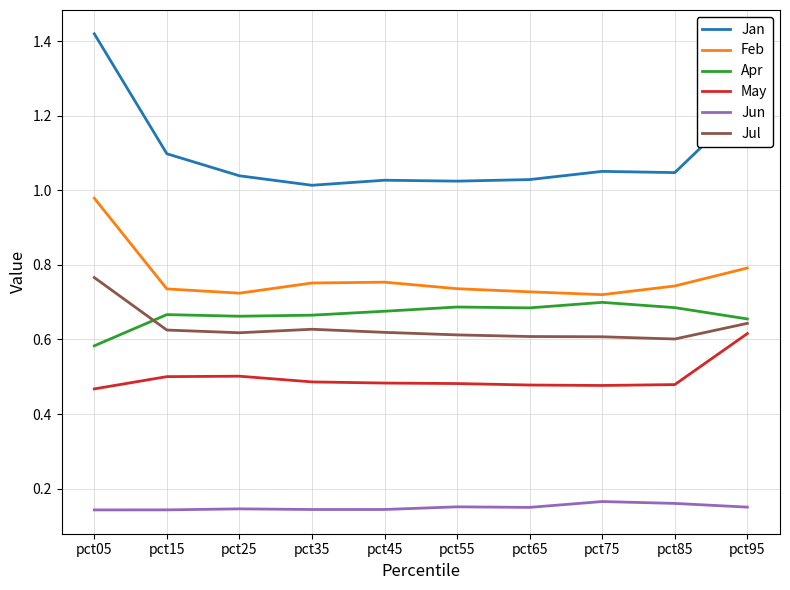

At which category does the chart reach its peak across all series?

pct05